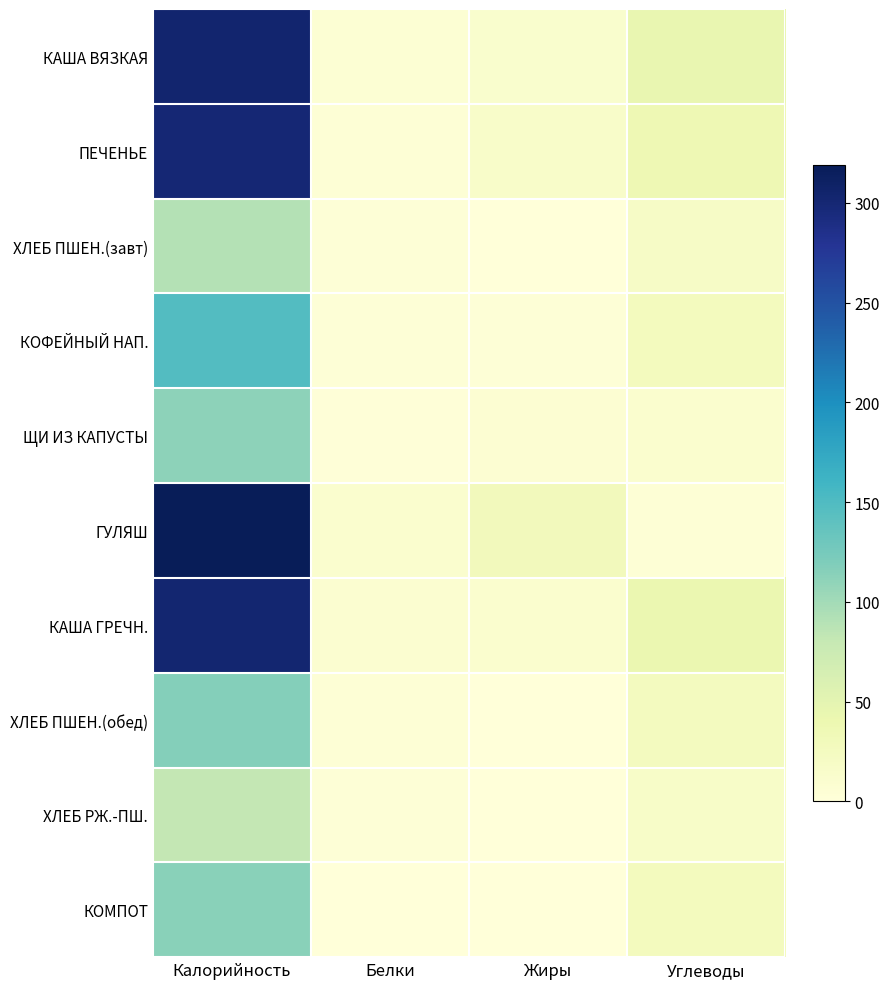

Which label corresponds to the smallest value in the chart?

Жиры